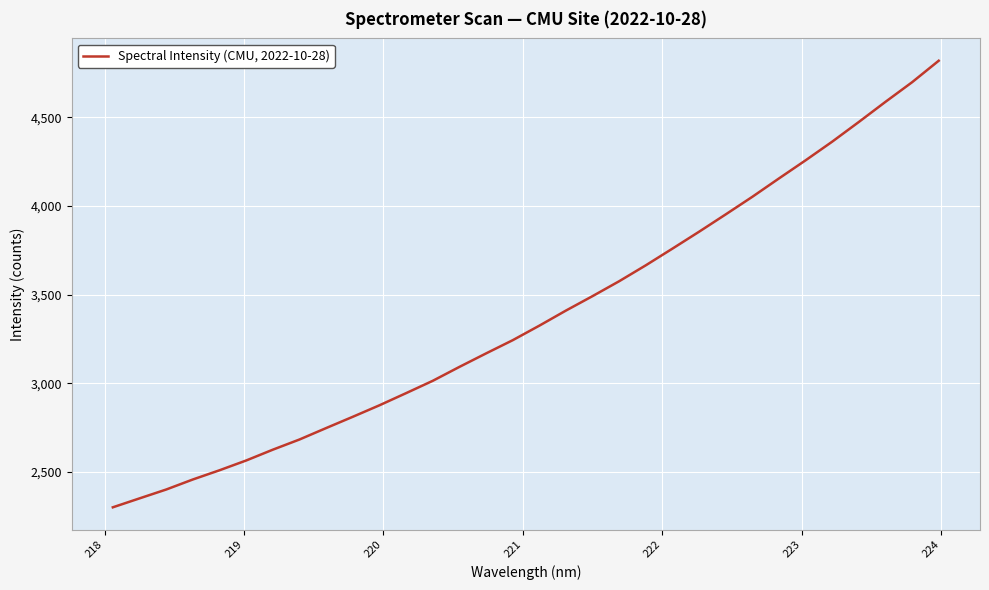

What is the difference between the maximum and minimum values?

2518.5